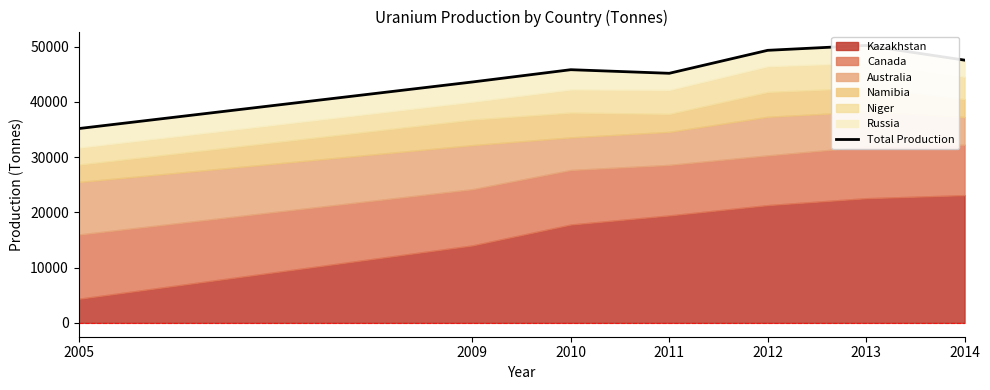

What is the greatest value displayed?

50227